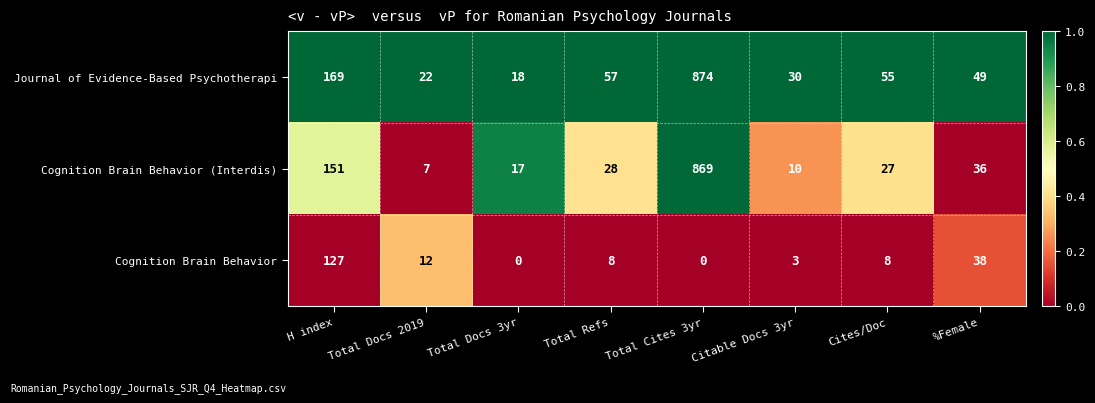

Which series has the widest spread of values?

Cognition Brain Behavior (Interdis)